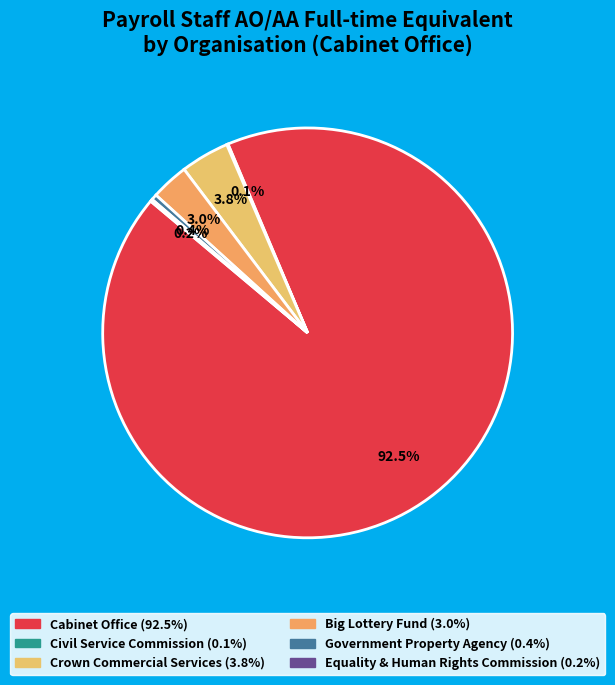

Combined, what portion of the pie is Equality & Human Rights Commission and Civil Service Commission?

0.3%